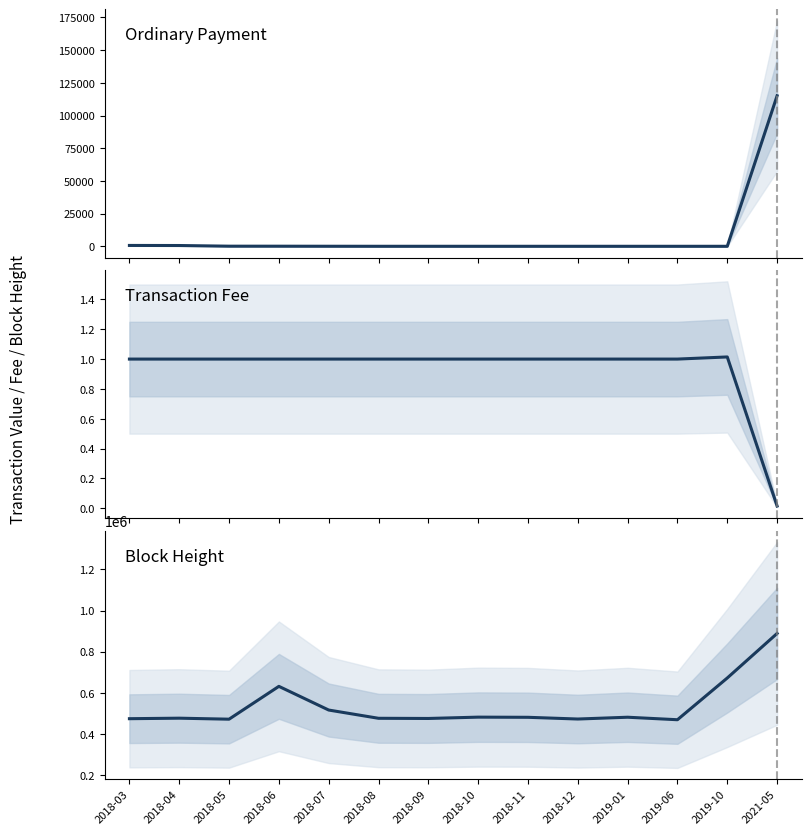

What is the spread (max minus min) of values at 2018-04?

476316.0